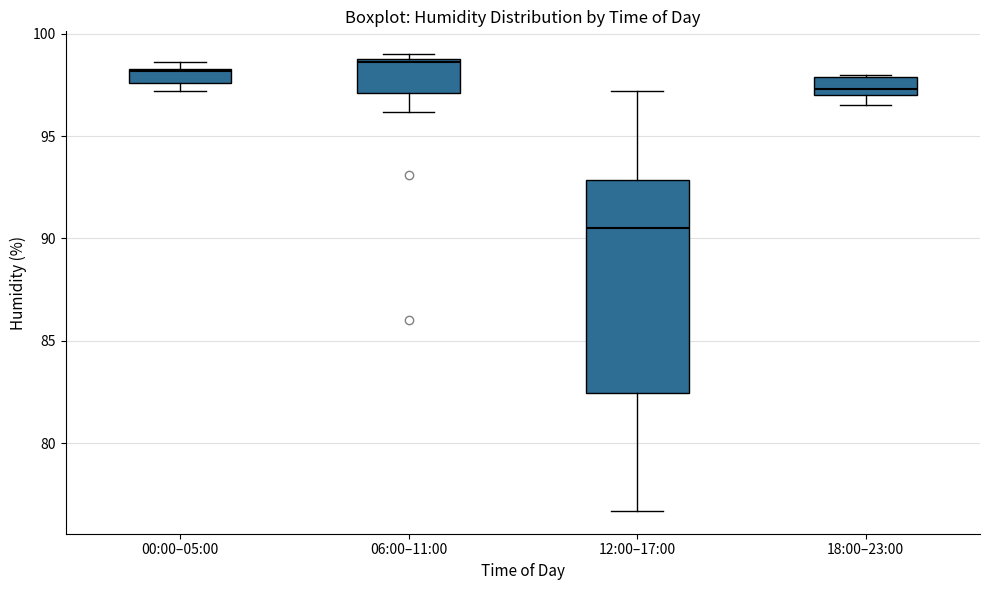

Comparing the boxes themselves (not the whiskers), which one is the tallest?

12:00–17:00